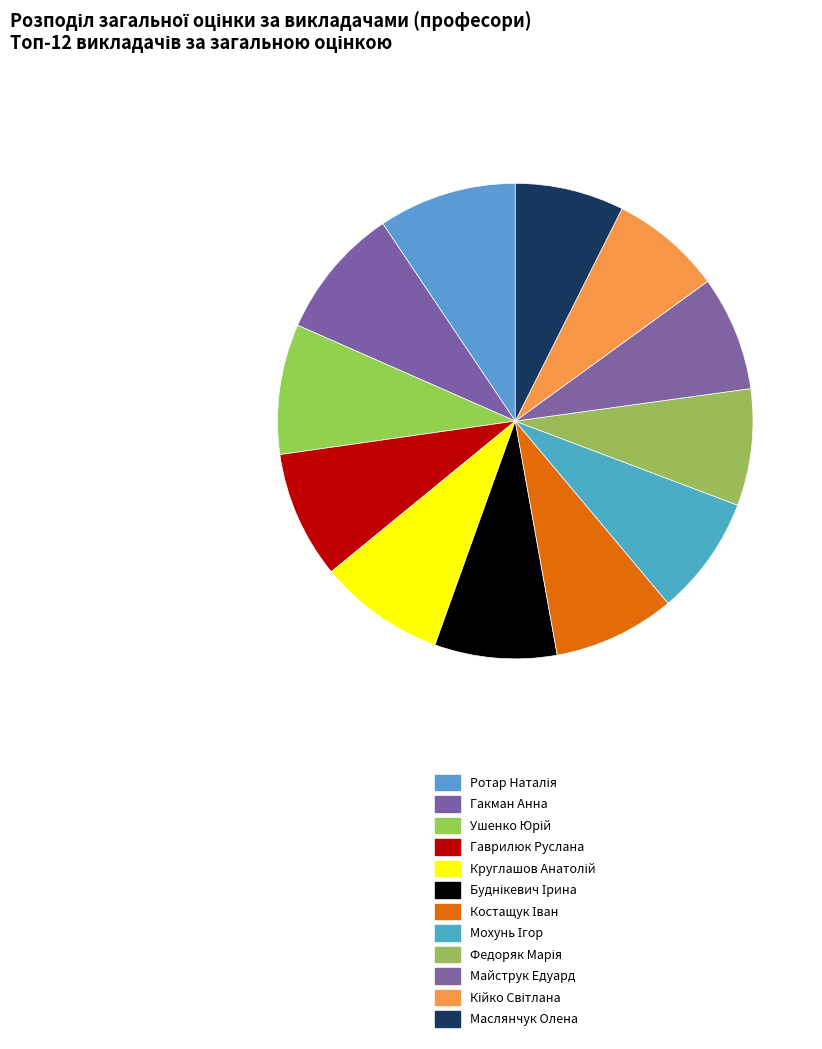

Does Гакман Анна account for over 50% of the chart?

No